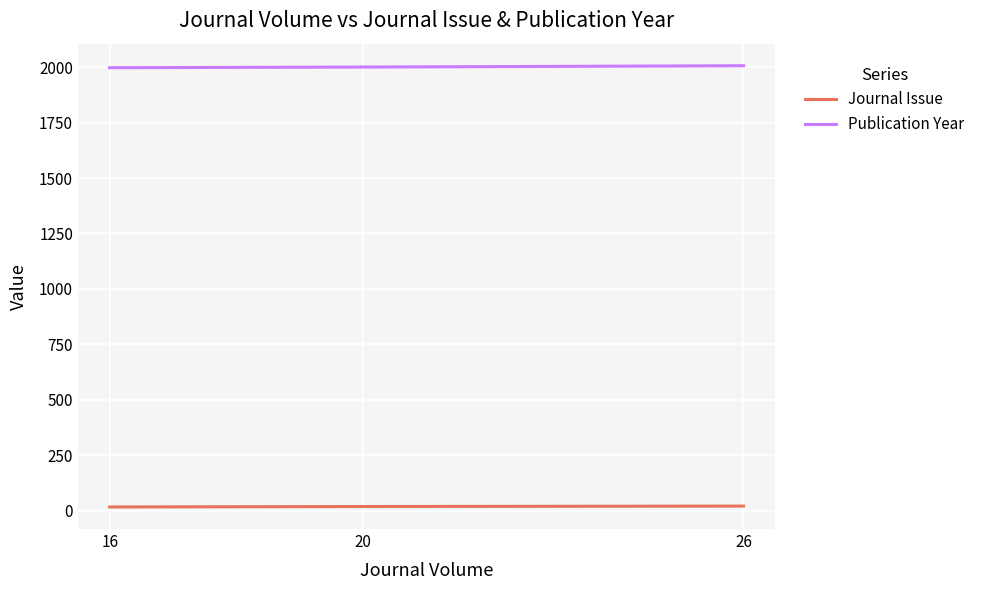

List the series in order of their overall mean, lowest first.

Journal Issue, Publication Year